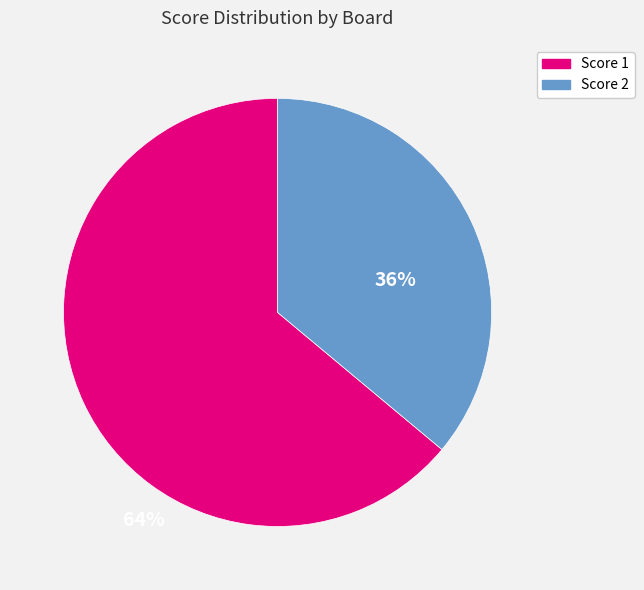

Is there any slice that represents more than half of the pie?

Yes